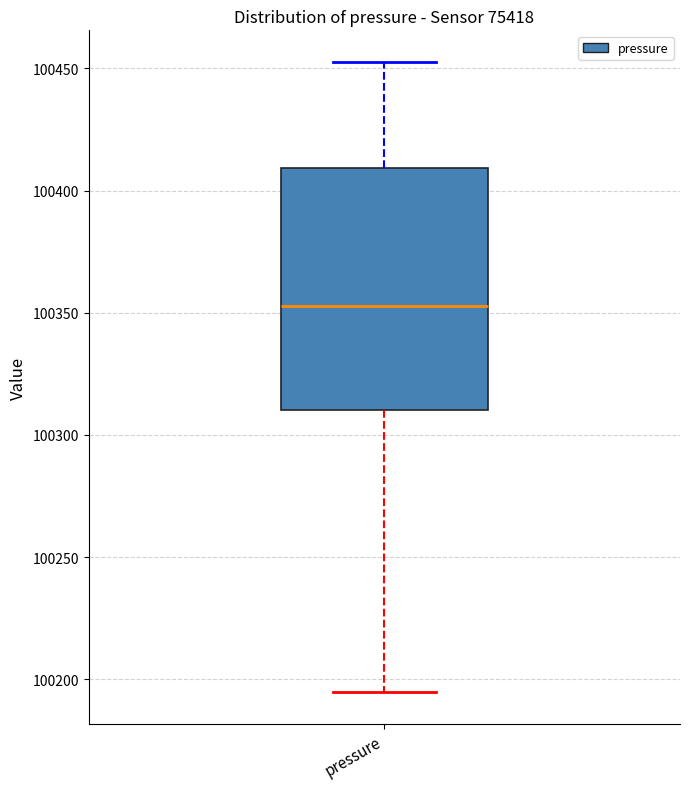

Read this box plot against the y-axis: the position of the median line, the range covered by the box, and the ends of both whiskers. The values are not printed on the chart, so give them approximately, as read against the axis.

median 100355, box 100310 to 100410, whiskers 100195 to 100455